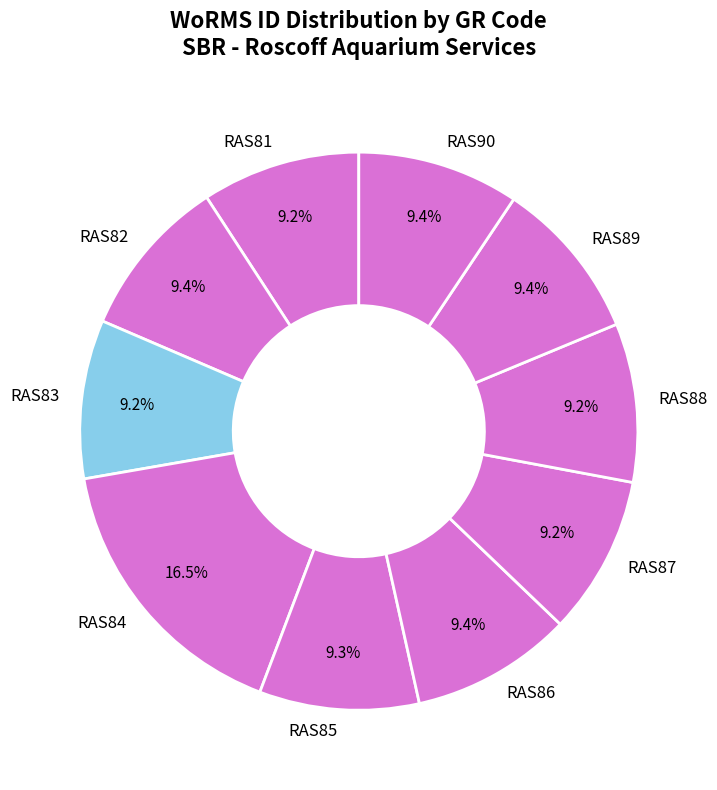

Is it true that RAS84 is 11% of the pie?

False